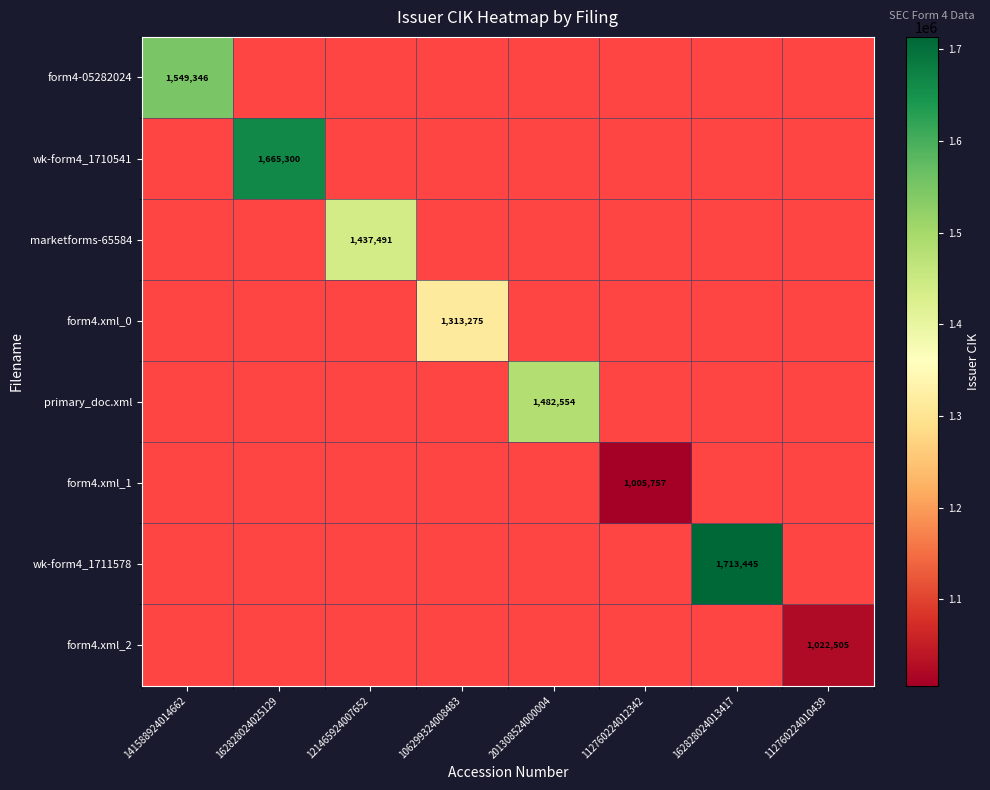

Rank the series at 141588924014662 from highest to lowest value.

form4-05282024, wk-form4_1710541, marketforms-65584, form4.xml_0, primary_doc.xml, form4.xml_1, wk-form4_1711578, form4.xml_2